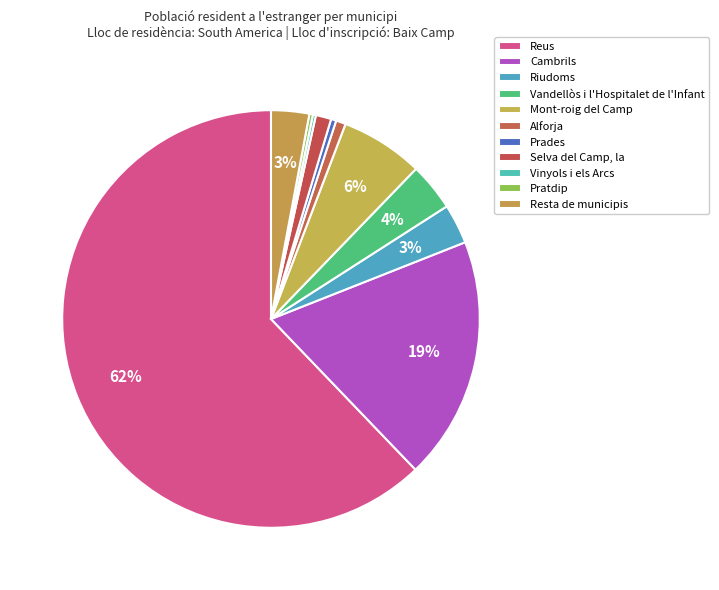

How many slices are in this pie chart?

11